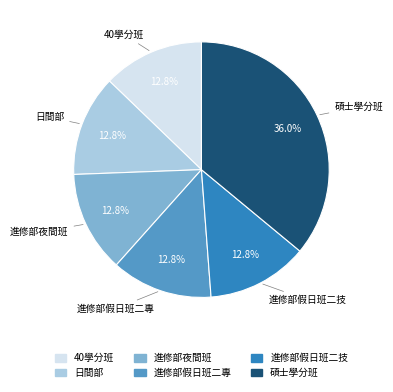

True or false: 進修部假日班二技 accounts for 13% of the total.

True